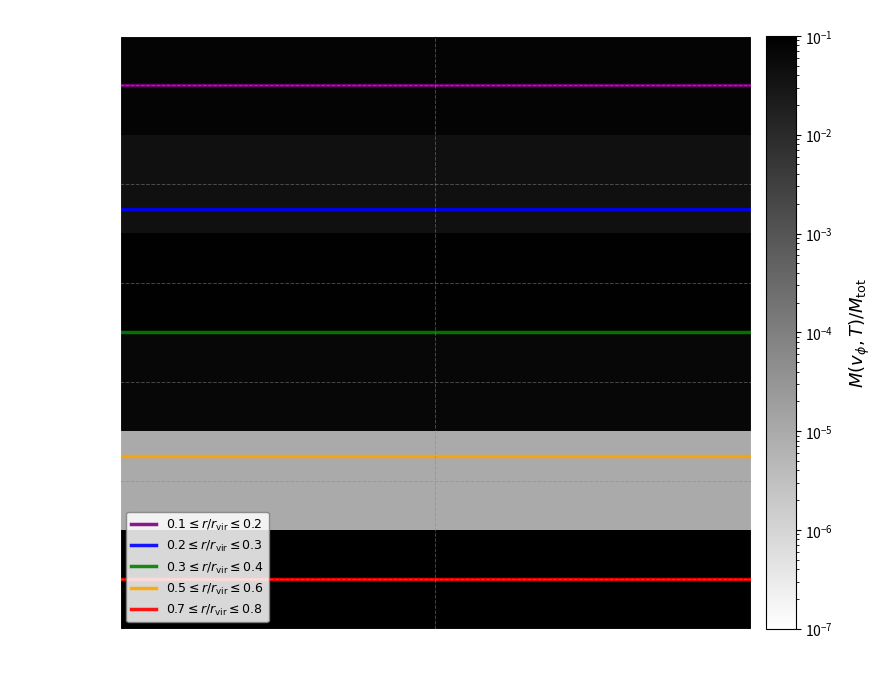

What is the sum of all $0.5 \leq r/r_\mathrm{vir} \leq 0.6$ values?

7.5